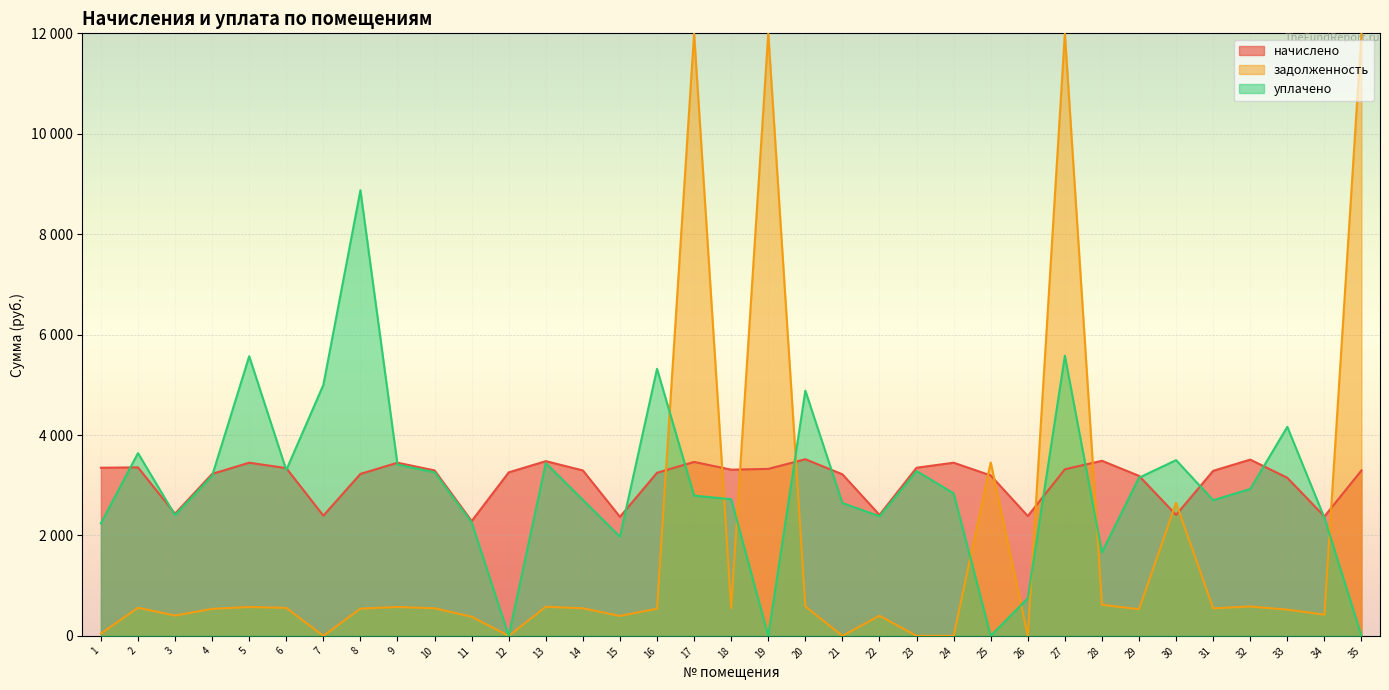

What is the value of the начислено point at the 25th from the left?

3194.7